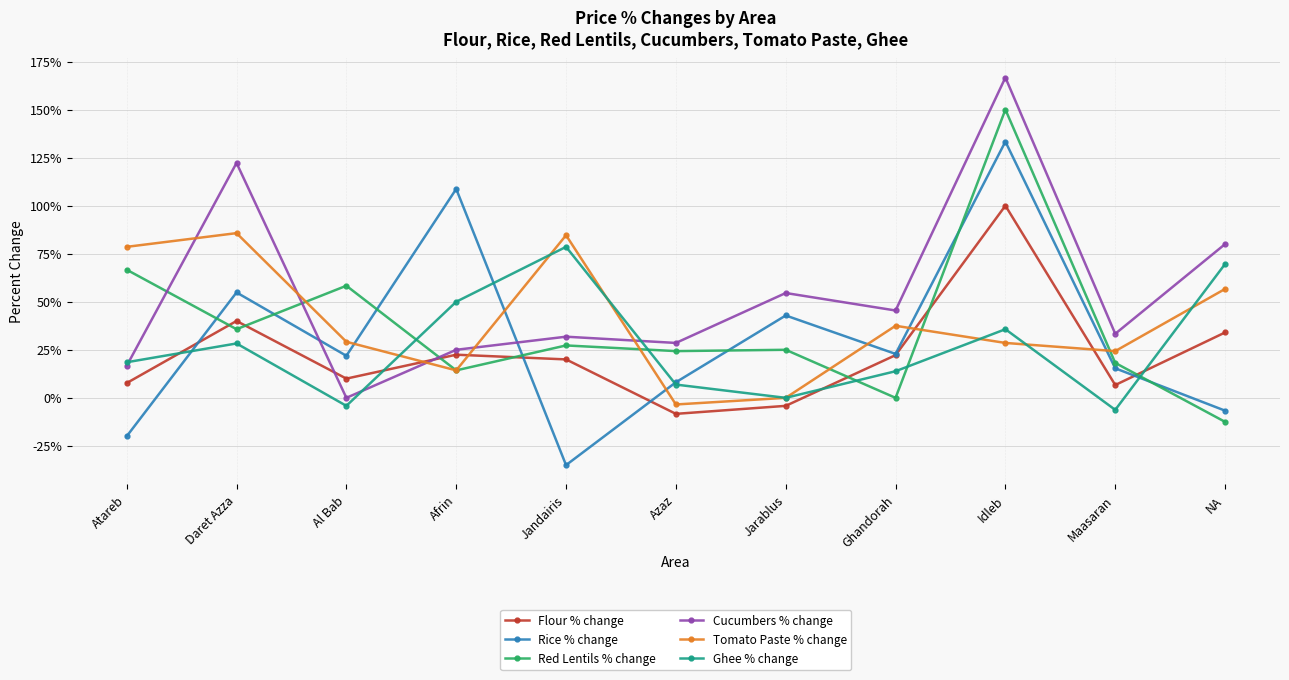

Does the chart display data point markers on the line(s)?

Yes